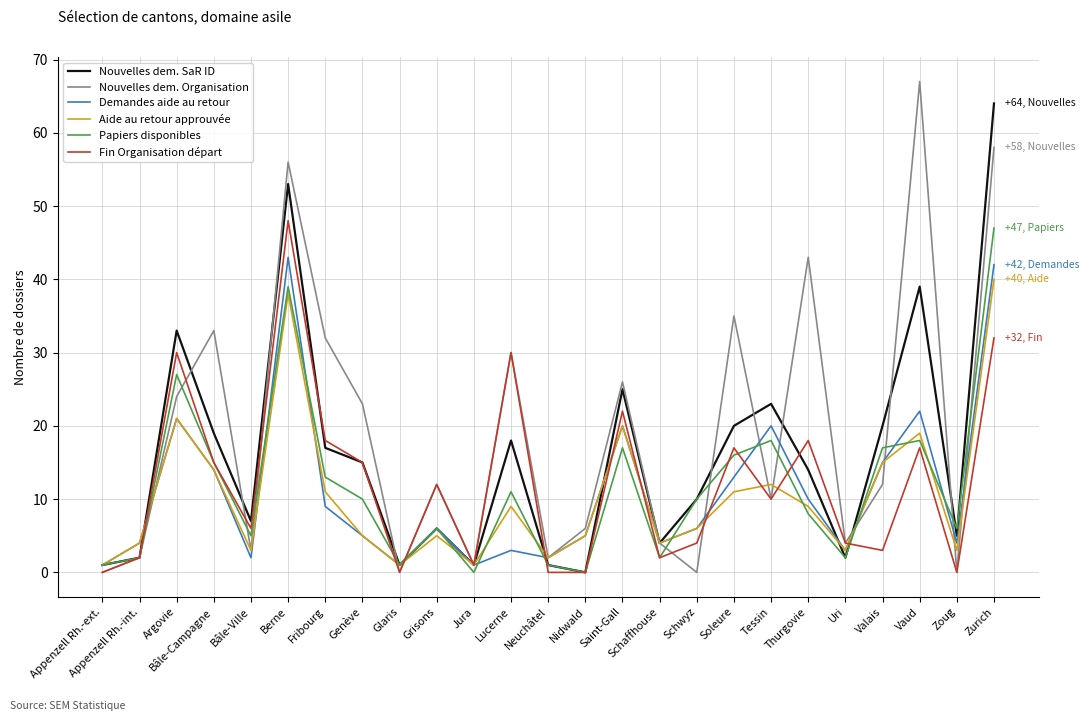

Which series has the widest spread of values?

Nouvelles dem. Organisation